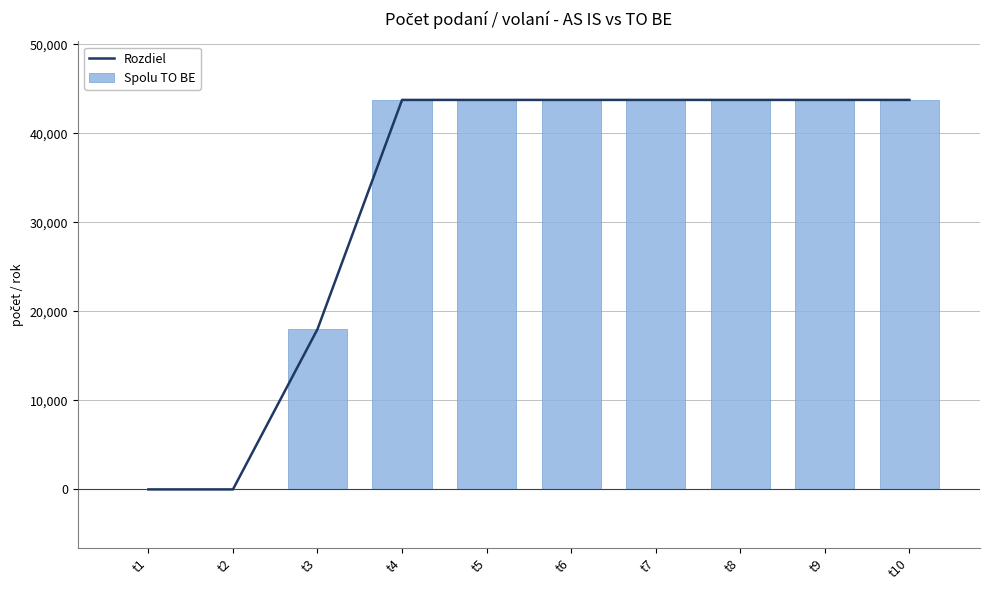

Count the Spolu TO BE values in the range 18000 to 43750.

8